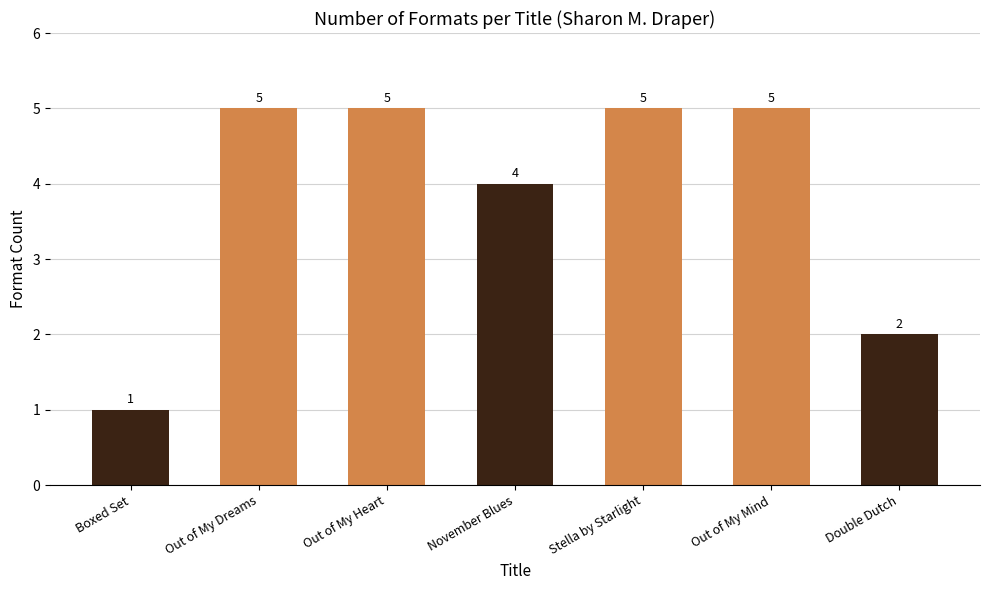

What is the value of the 2nd bar from the left?

5